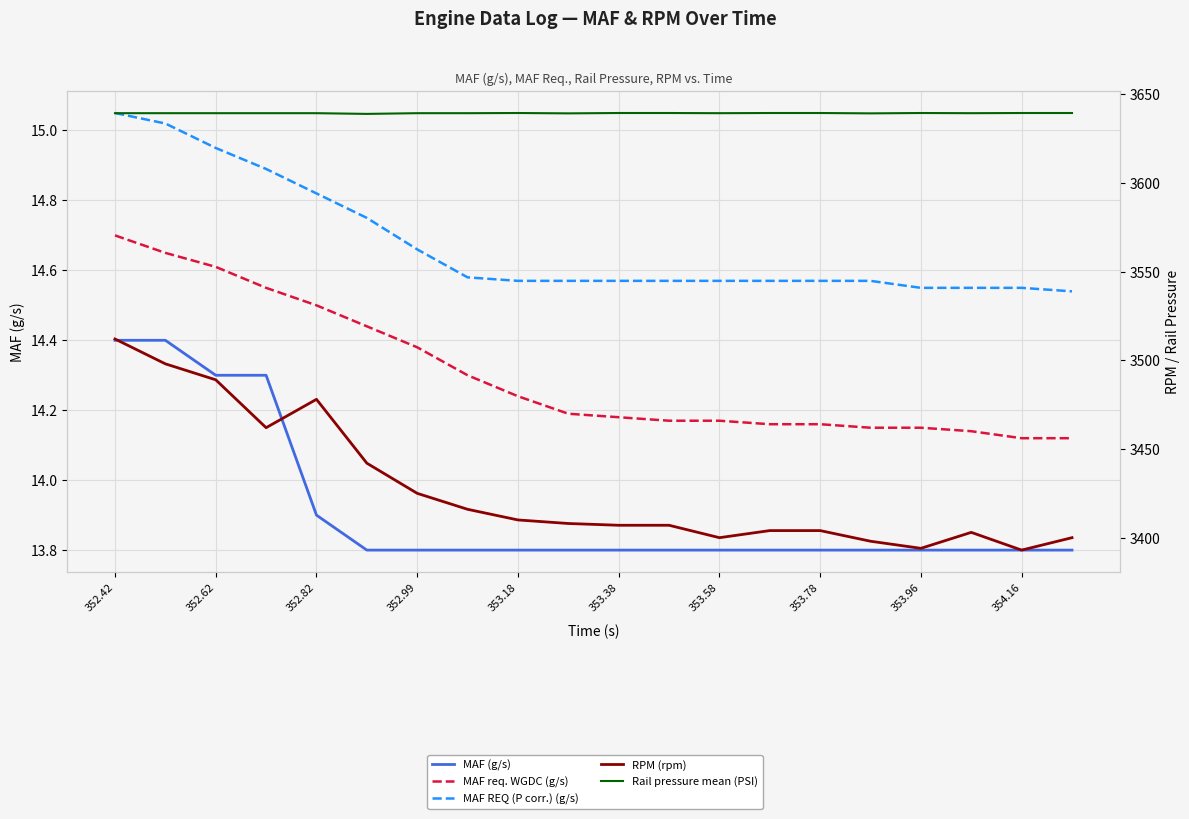

True or false: MAF (g/s) and MAF REQ (P corr.) (g/s) intersect in this chart.

False